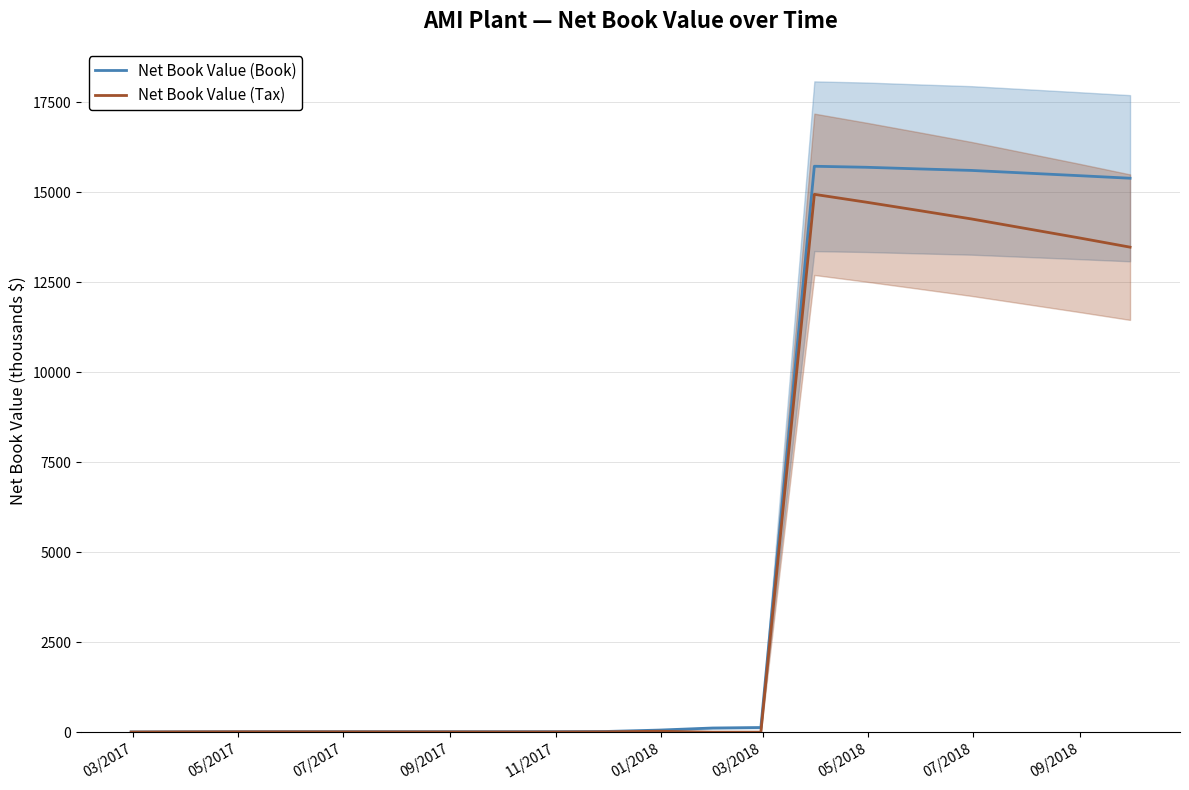

Which series has the widest spread of values?

Net Book Value (Book)